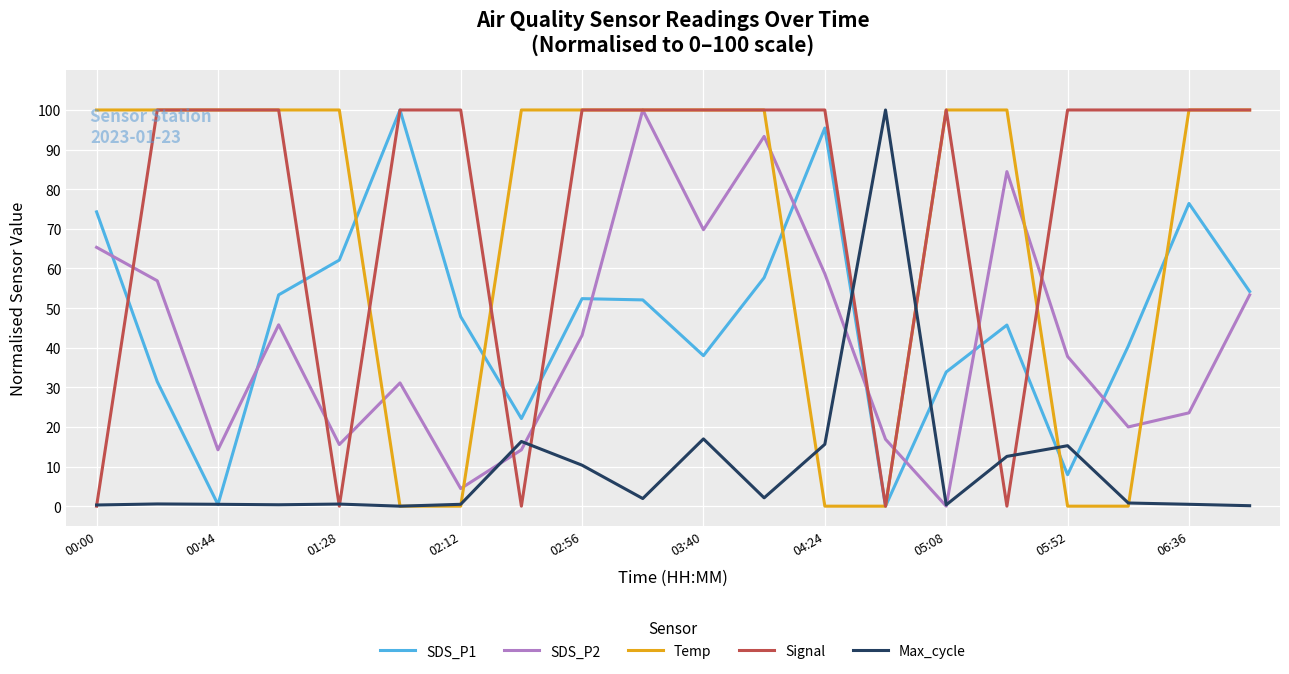

Which series has the largest total across all categories?

Signal